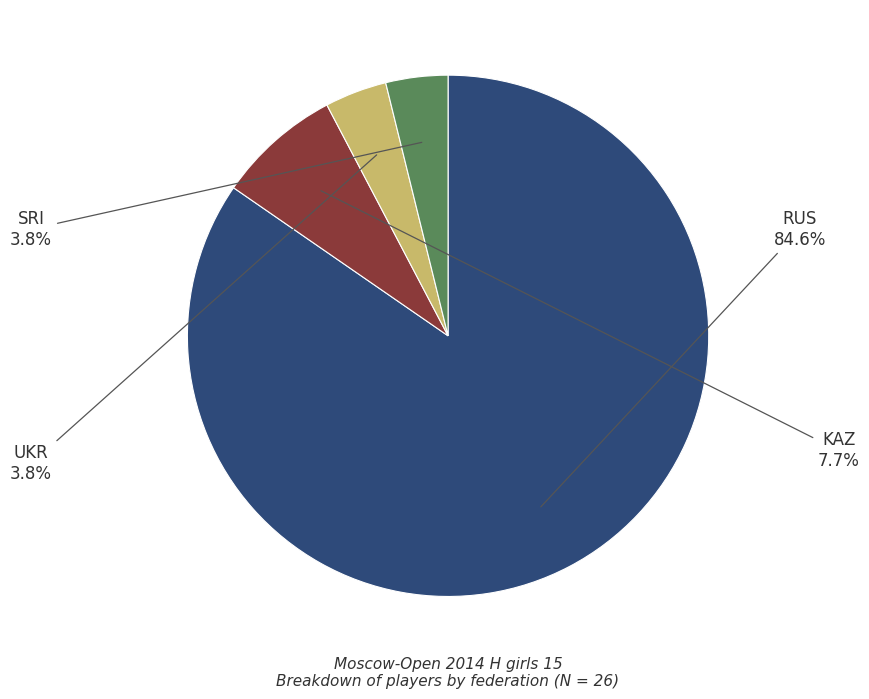

How many slices are in this pie chart?

4